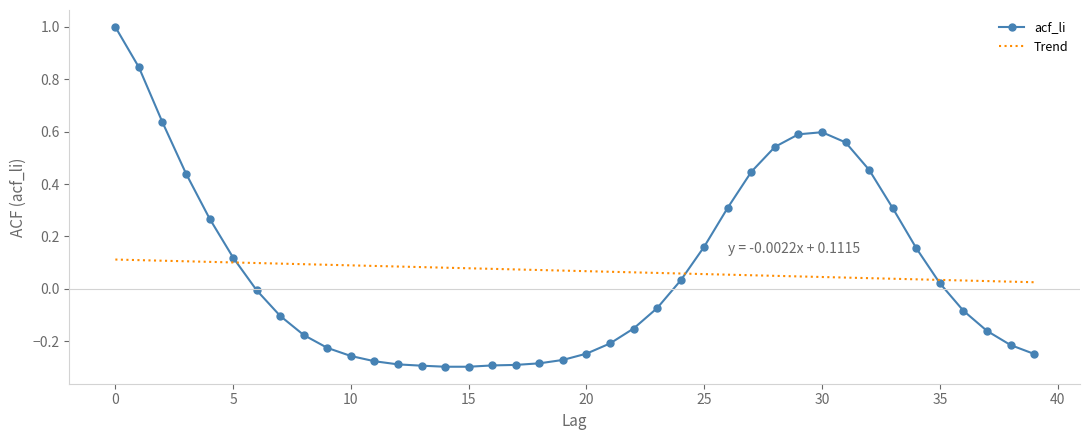

What is the highest value of the acf_li series?

1.0